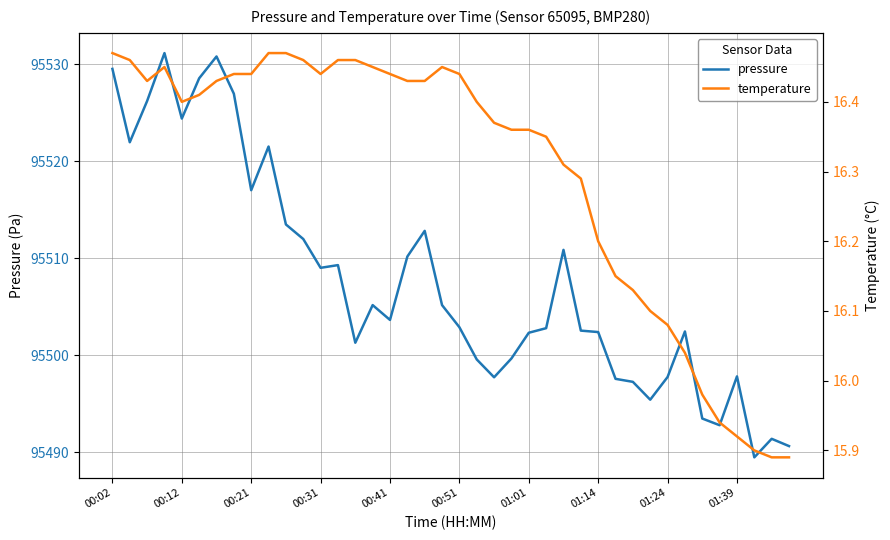

Which series has the largest total across all categories?

pressure